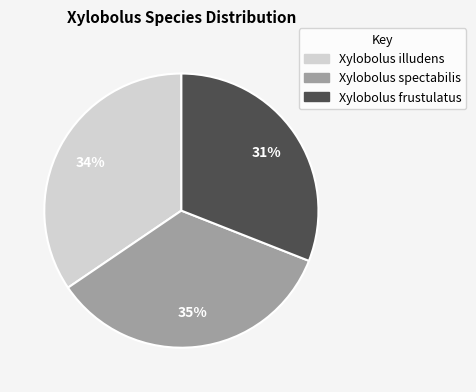

How many segments does this pie chart have?

3